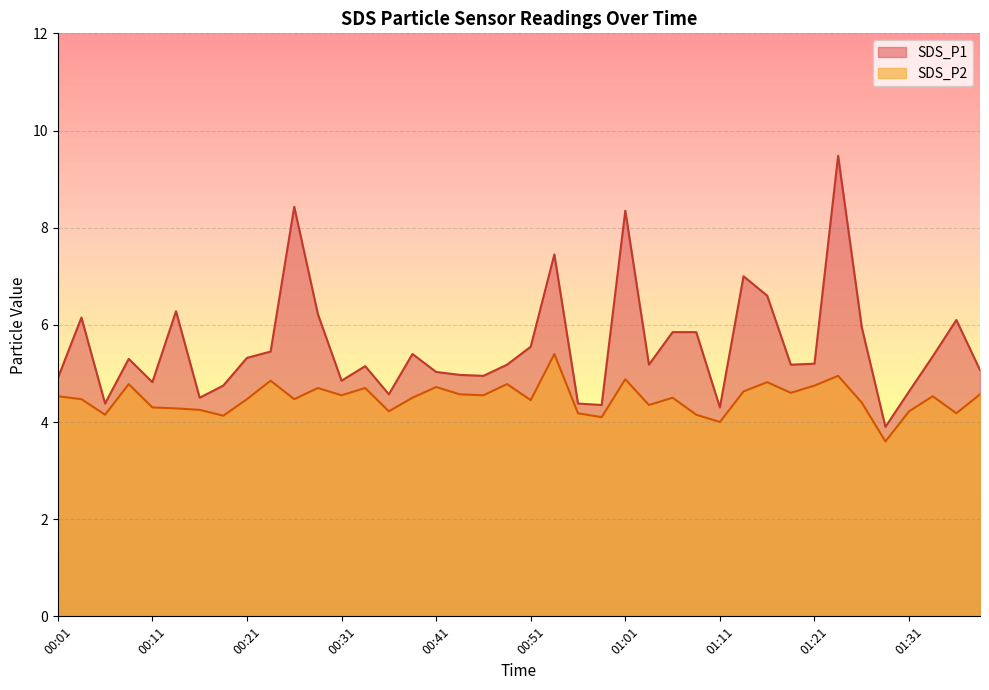

How many values in the SDS_P1 series are below 5?

14